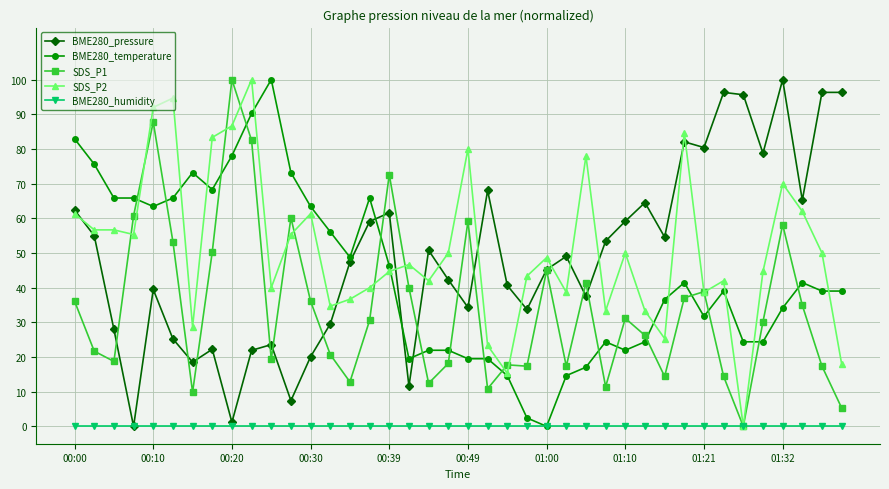

What is the difference between the second highest and minimum values in the BME280_pressure series?

96.3